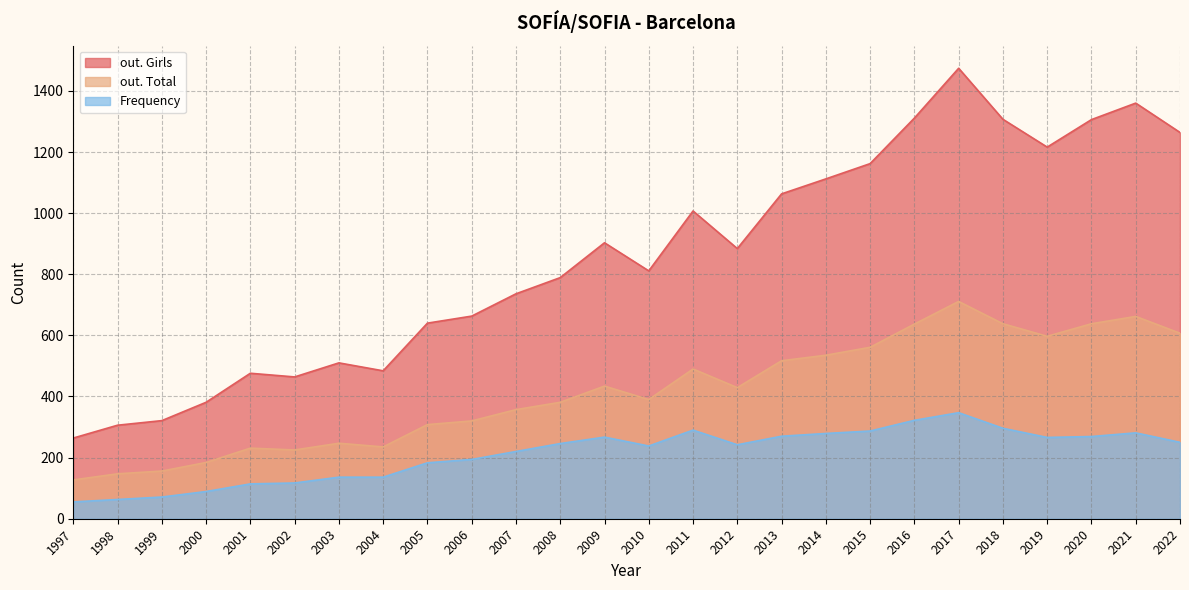

At which category is the sum across all series the highest?

2017